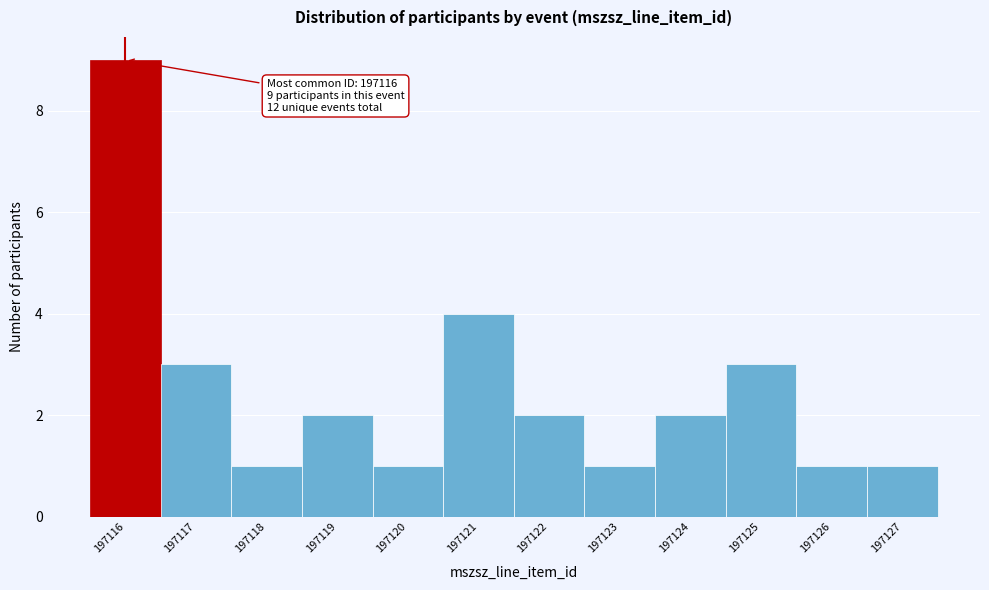

Which range on the x-axis has the tallest bar?

197115.5 to 197116.5